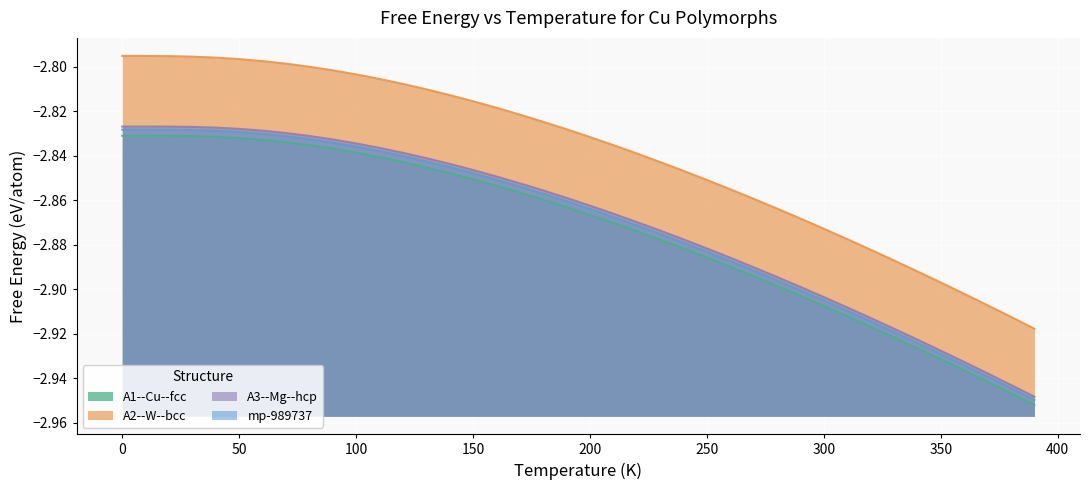

What is the maximum value shown in the chart?

-2.8